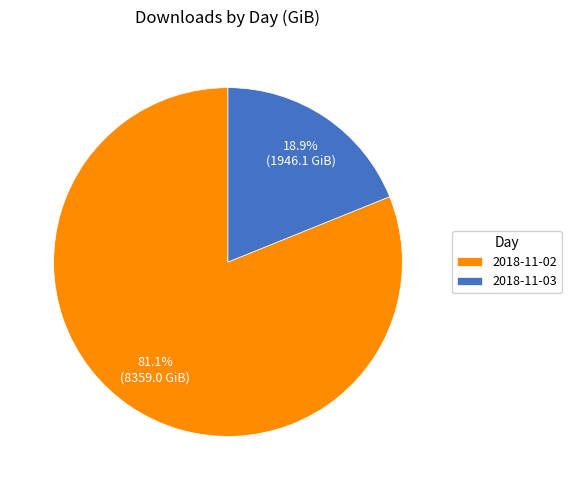

How many segments does this pie chart have?

2